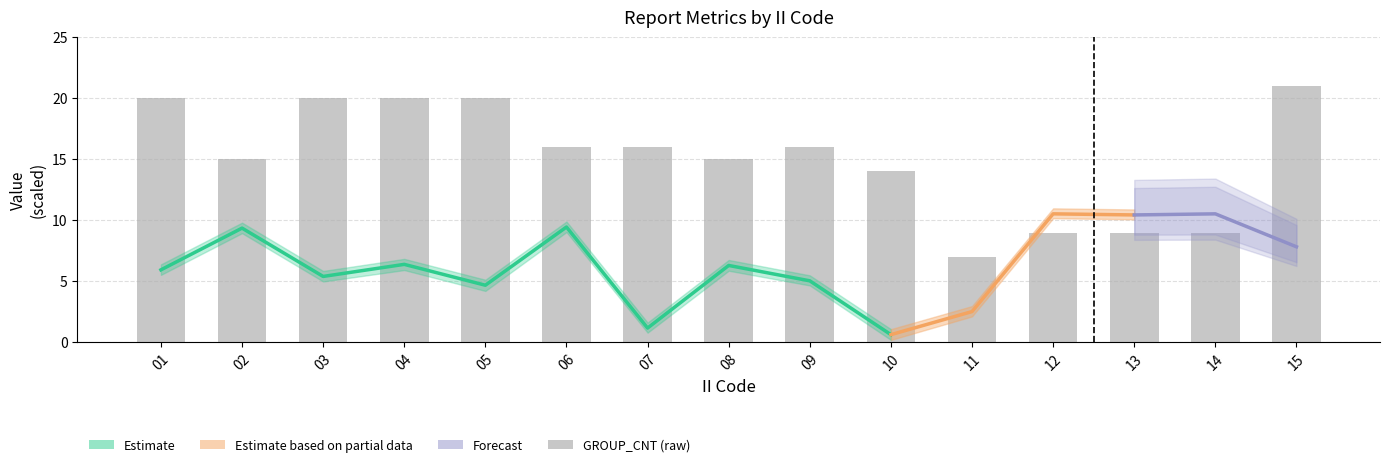

Approximately how many times larger is the value at 15 compared to 14?

2.3